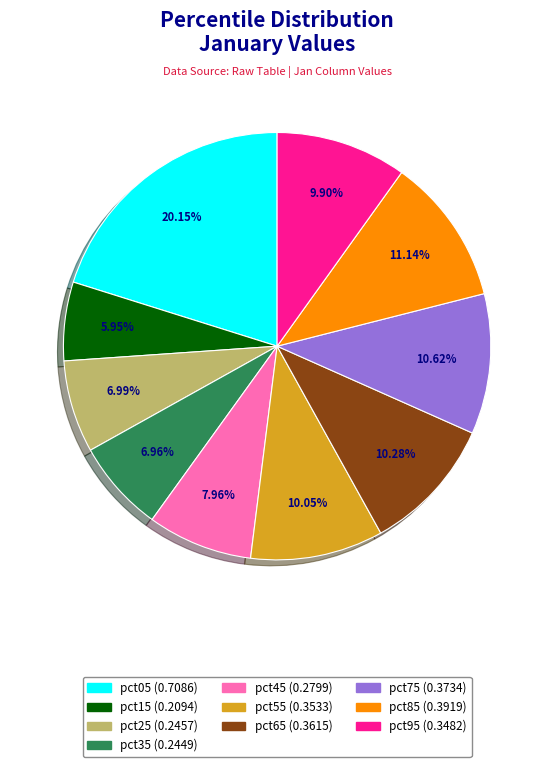

Which has a higher value, pct25 or pct75?

pct75